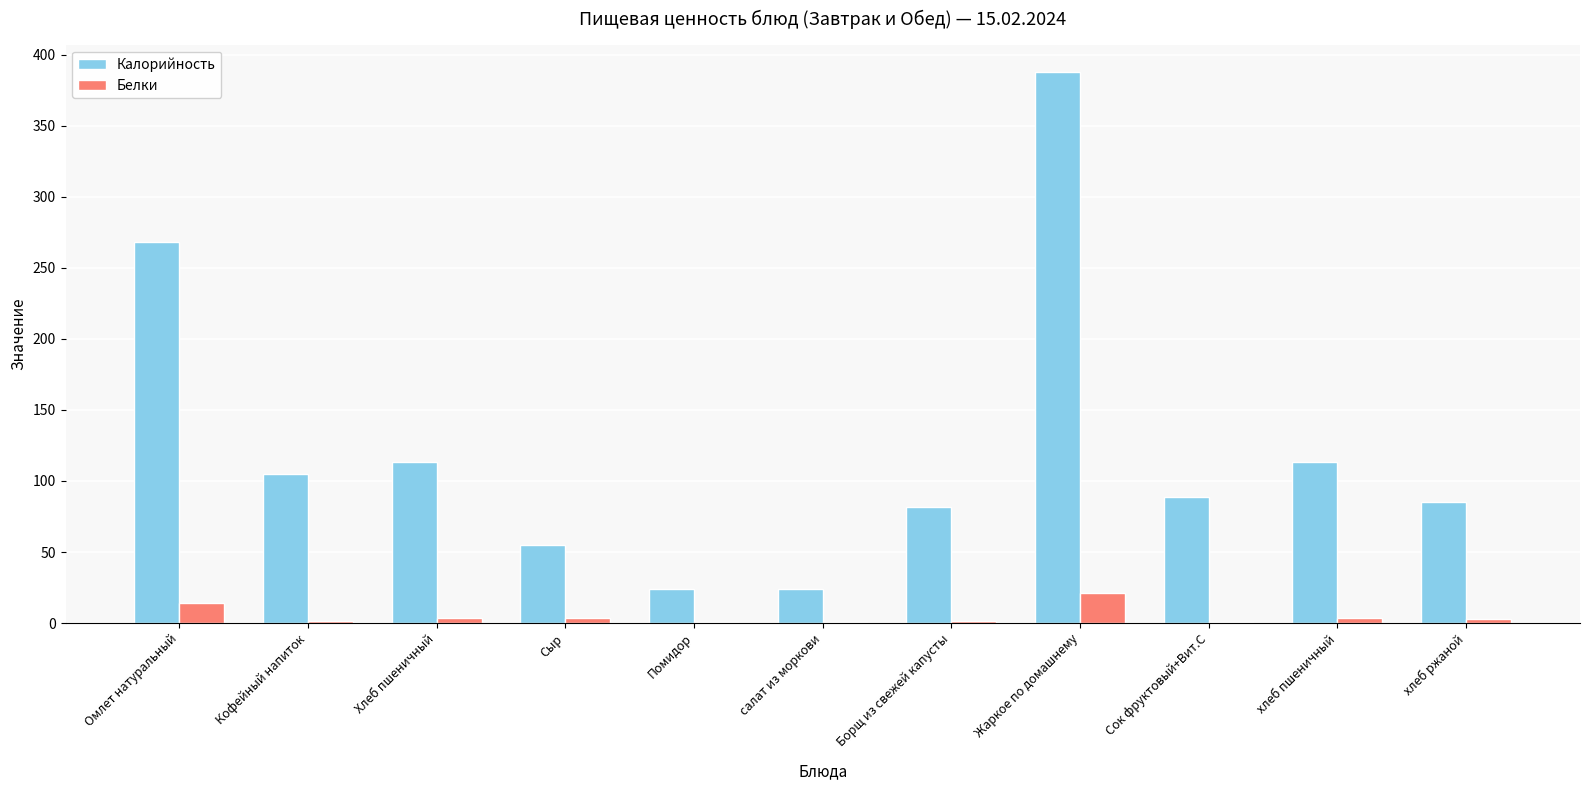

At which label is Белки closest to 10?

Омлет натуральный